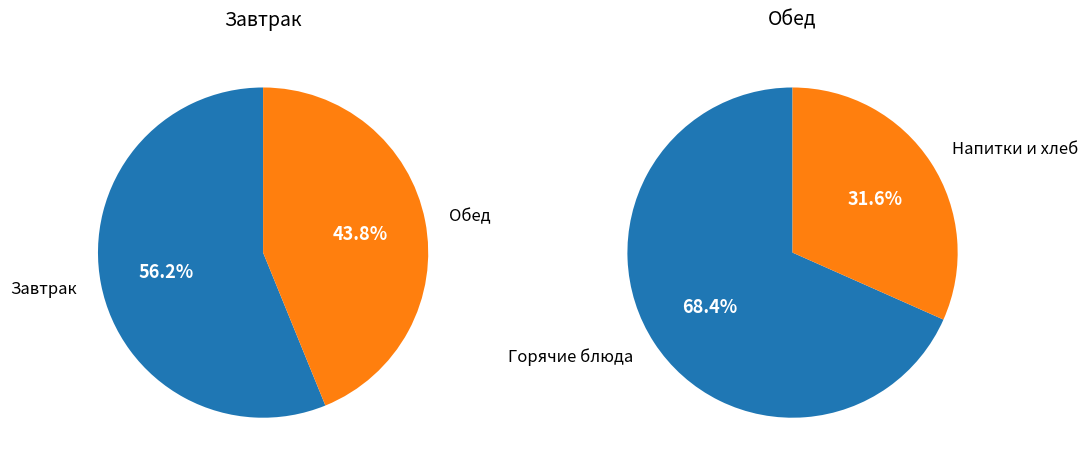

The батон slice represents 6% of the pie. True or false?

False